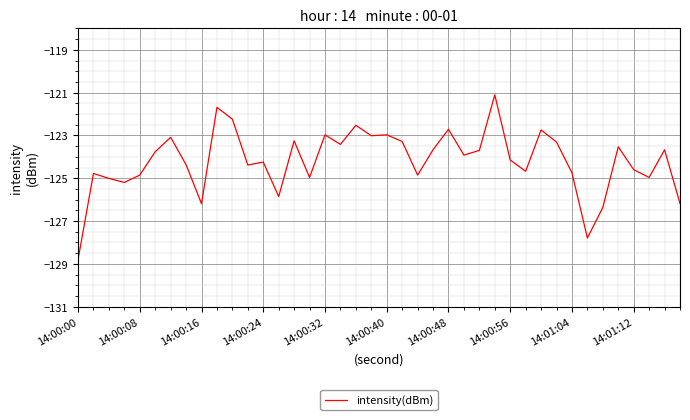

What is the difference between the maximum and minimum values?

7.7